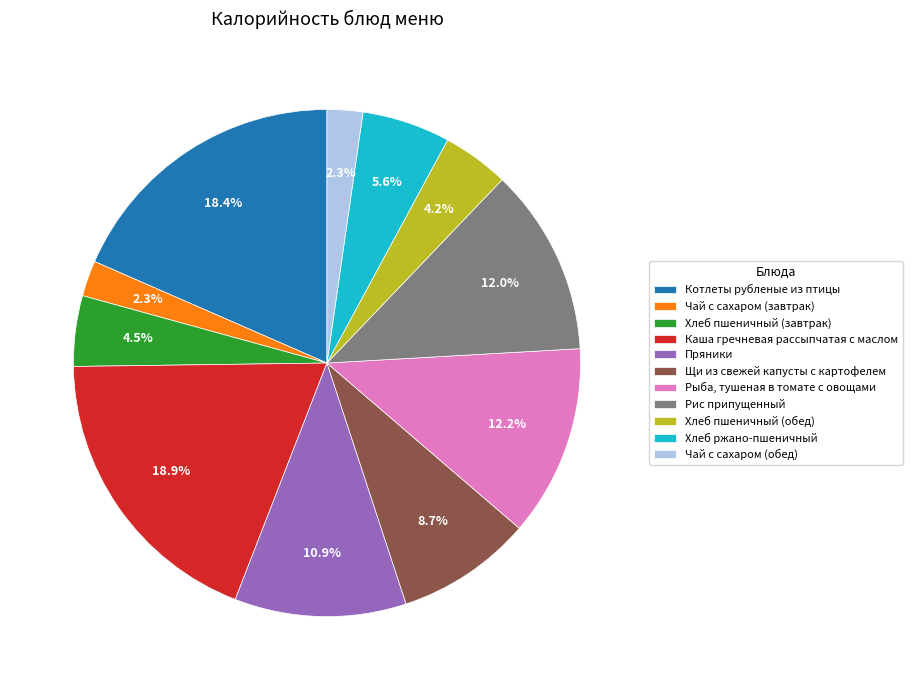

To the nearest percent, what is the combined percentage of Каша гречневая рассыпчатая с маслом and Пряники?

30%